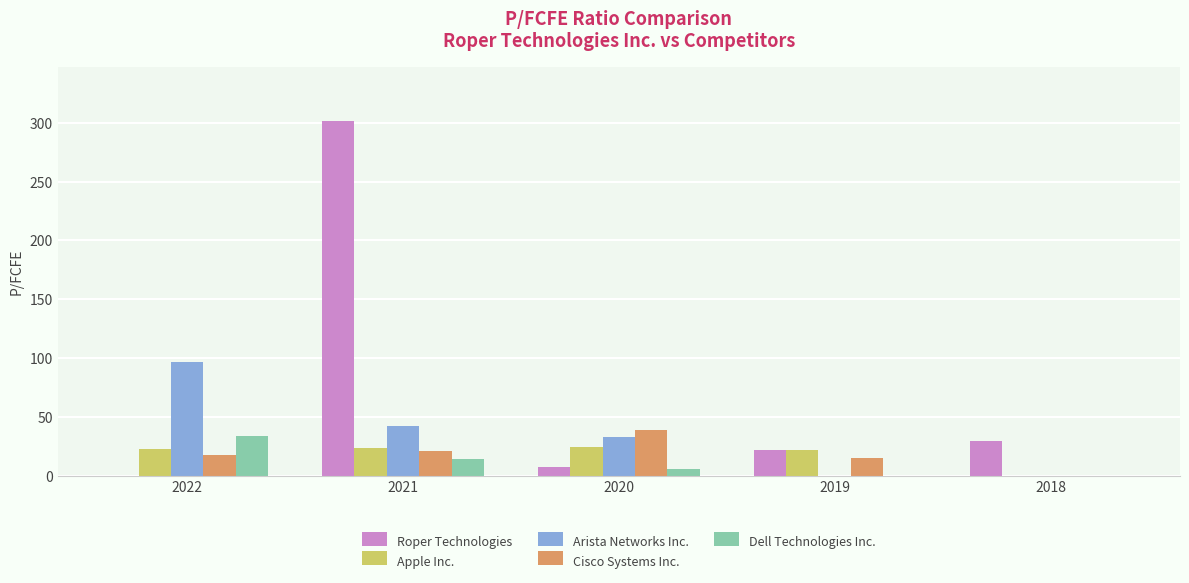

What is the sum of all Roper Technologies values?

359.7